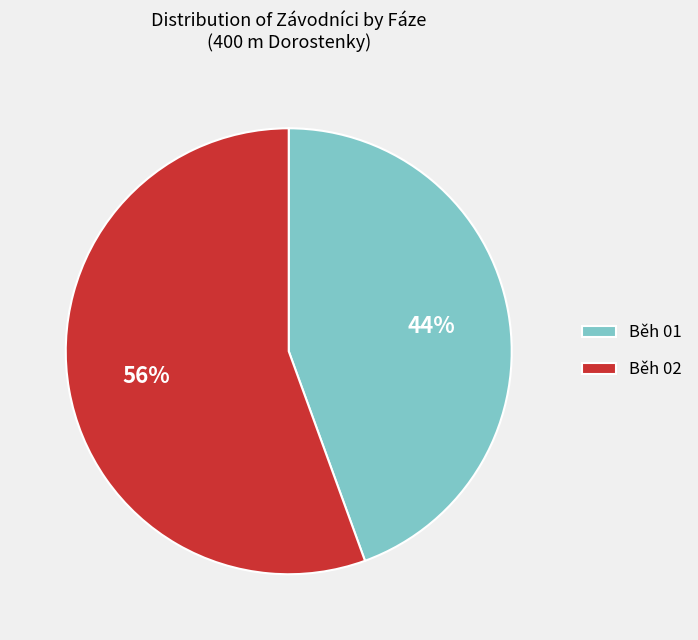

Combined, do Běh 02 and Běh 01 account for over 50%?

Yes